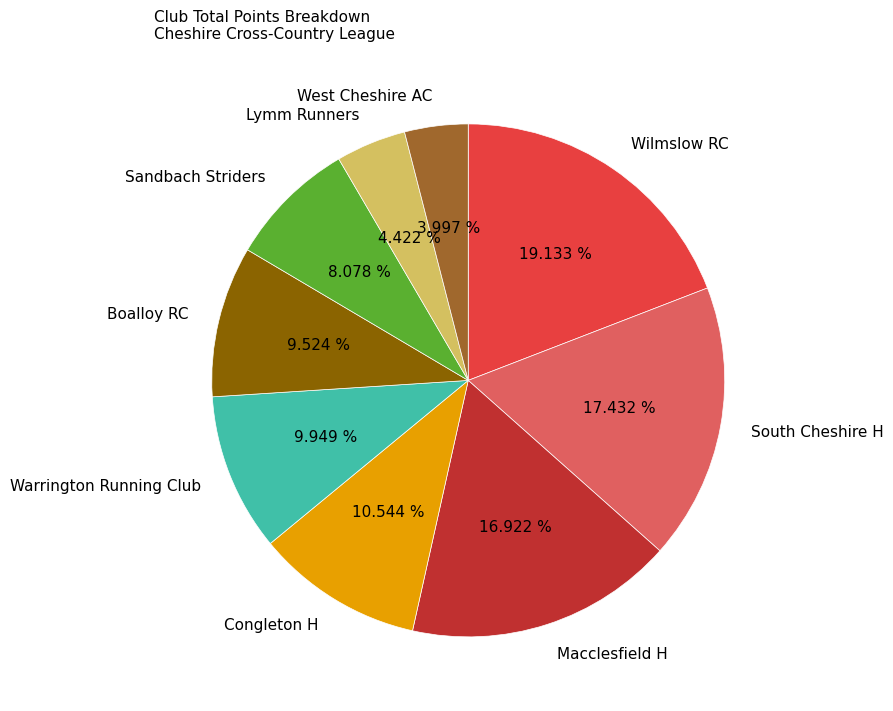

Which has a higher value, South Cheshire H or Warrington Running Club?

South Cheshire H